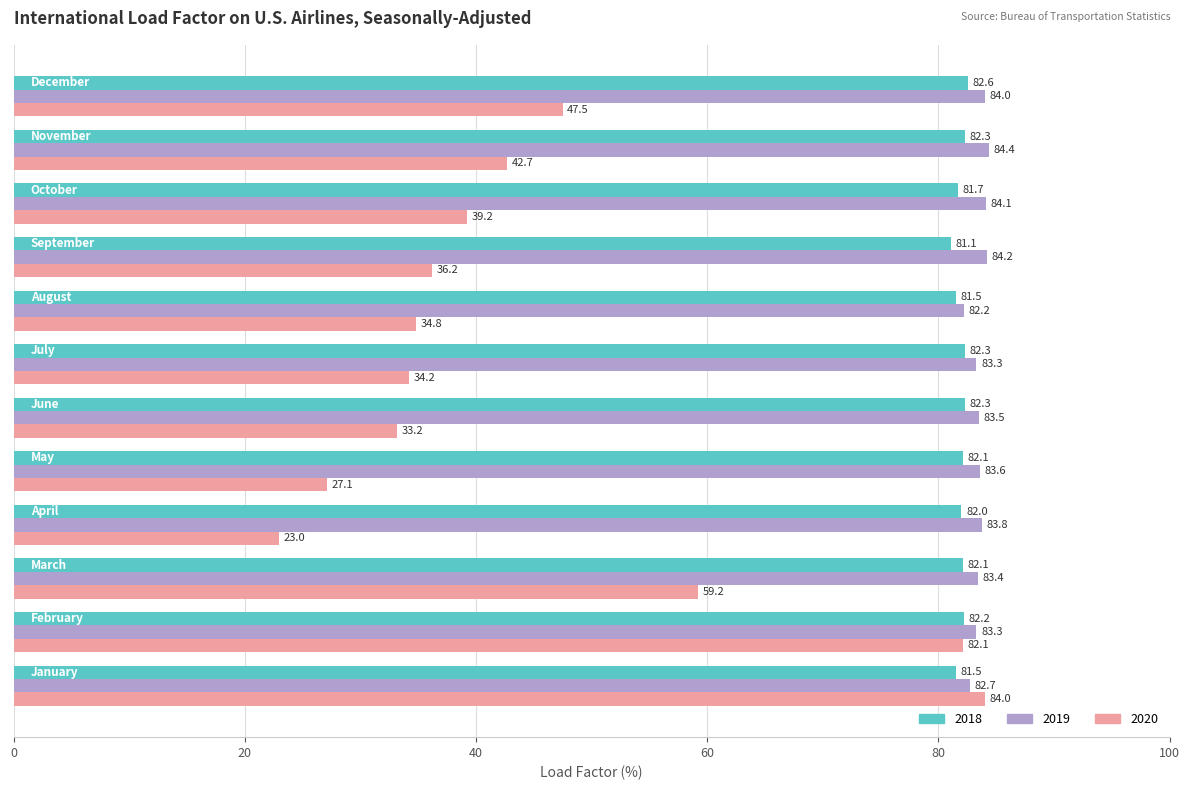

How many data points in 2018 are less than 82?

4